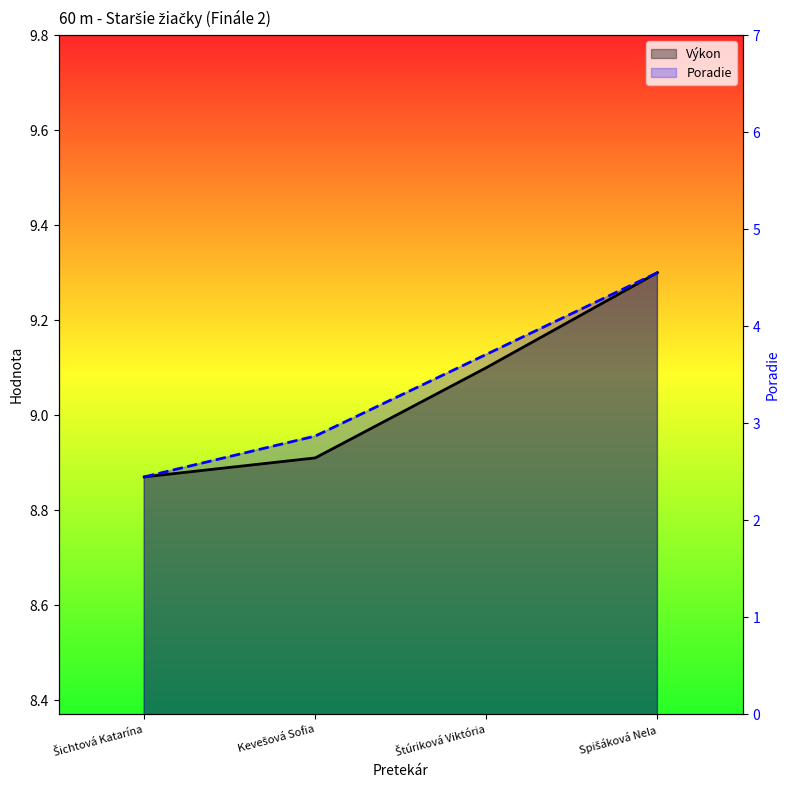

True or false: Výkon has more than 2 interior local peaks.

False